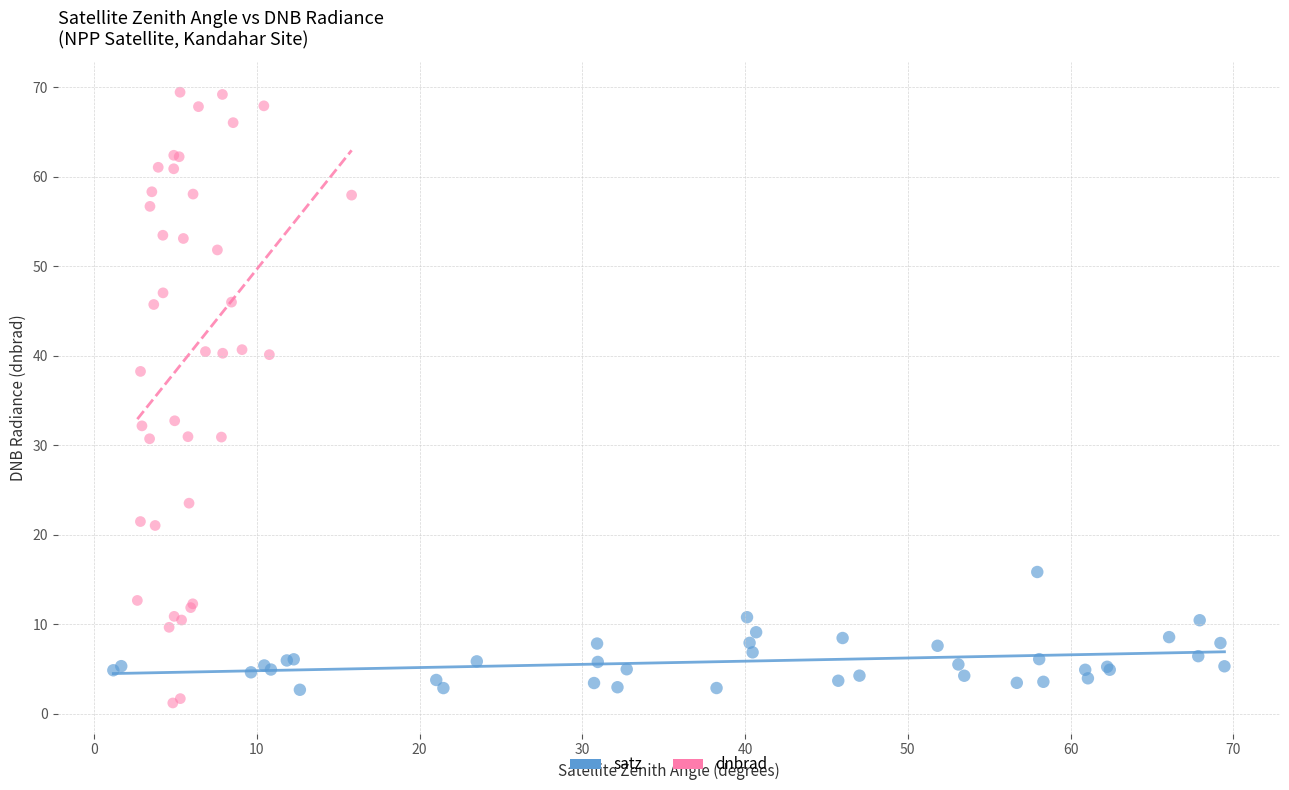

Which series contains the highest Y value?

dnbrad